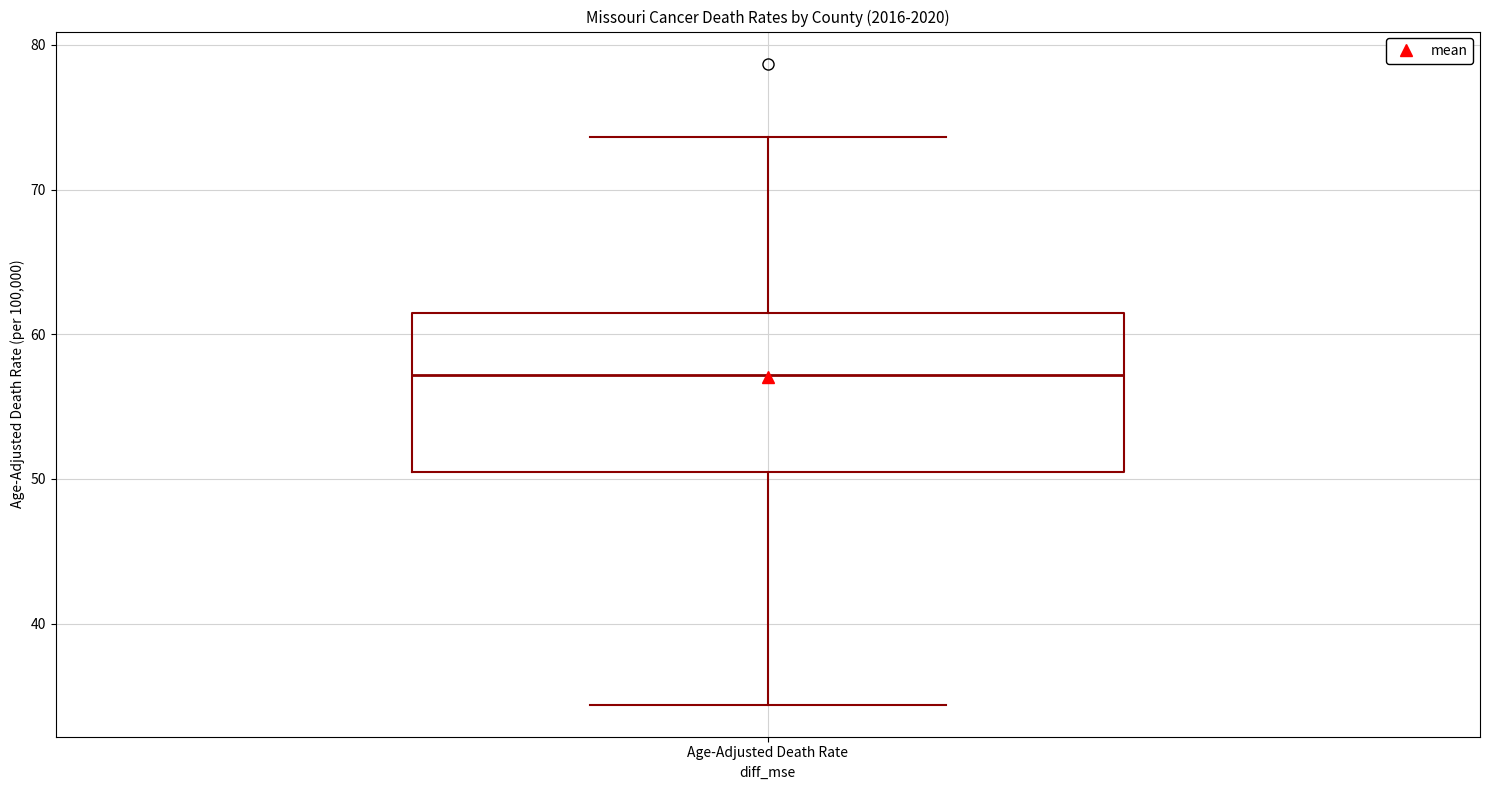

Where does the upper whisker of the box for Age-Adjusted Death Rate end on the y-axis? The values are not printed on the chart, so give them approximately, as read against the axis.

74